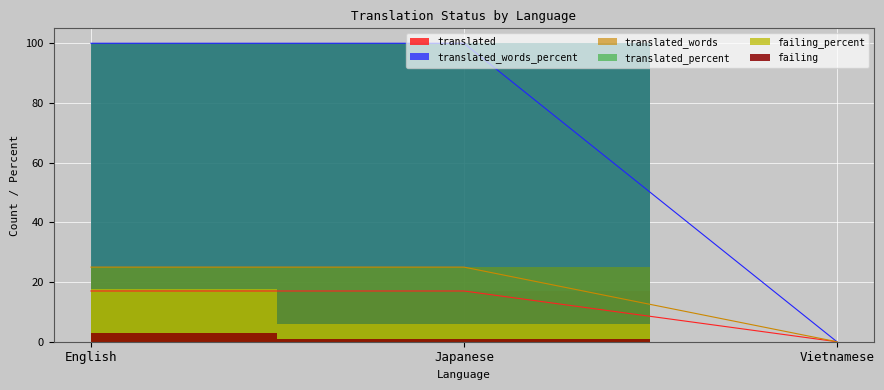

How many values in the translated_words series are below 25?

1